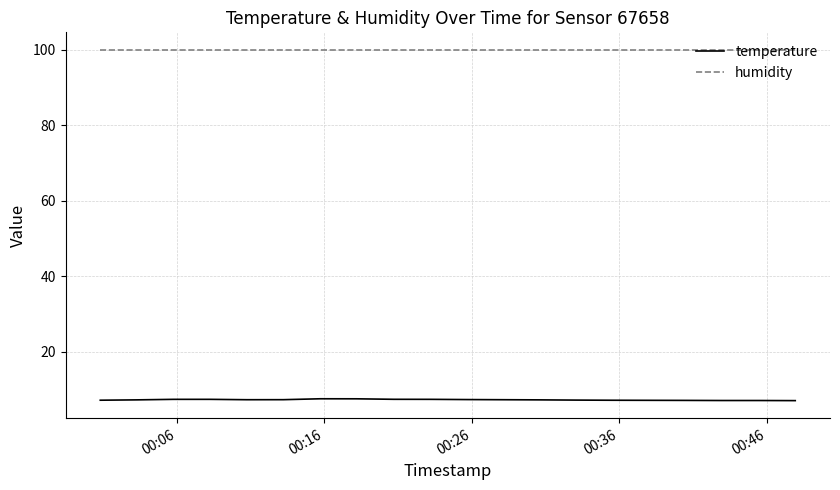

What is the sum of all temperature values?

145.7